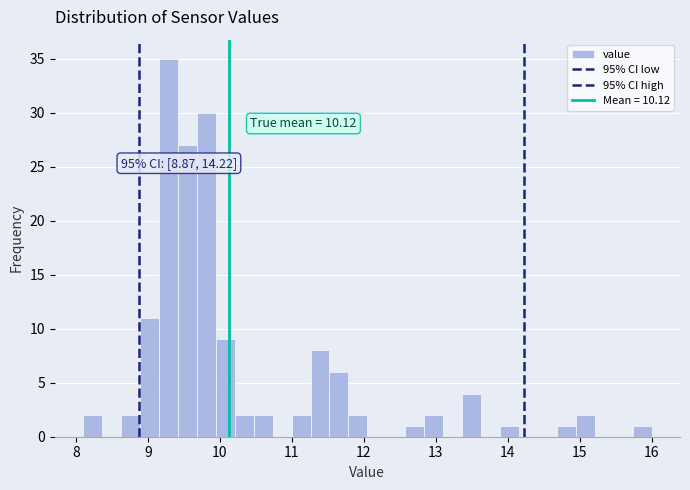

Around what value on the x-axis is the tallest bar? Give the approximate position of its centre, as read against the axis.

9.3